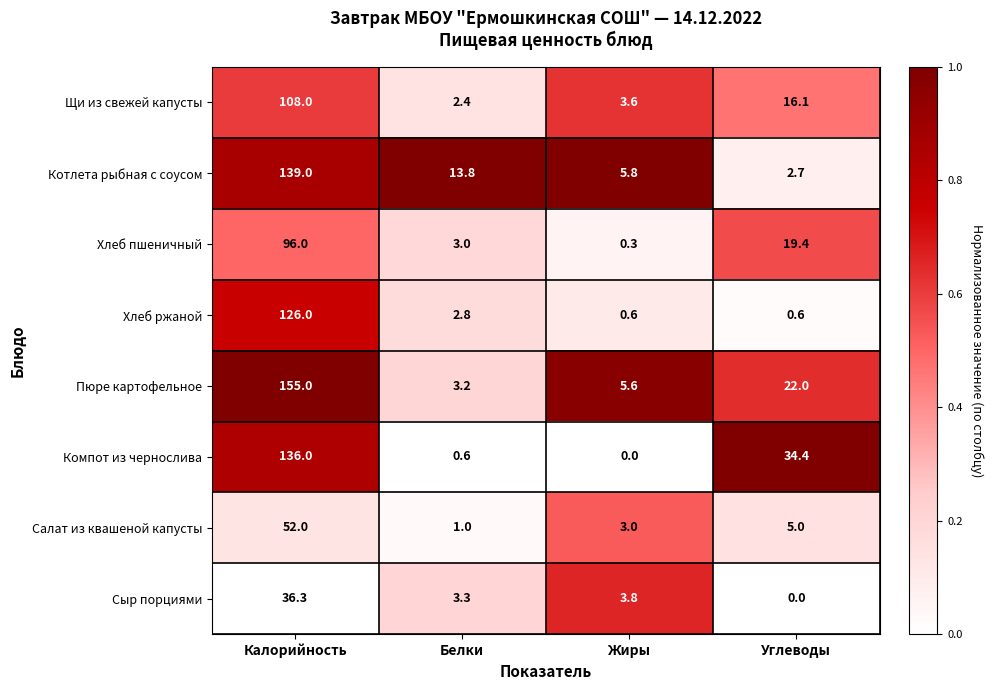

What is the sum of the Хлеб ржаной values at Калорийность and Углеводы?

126.6